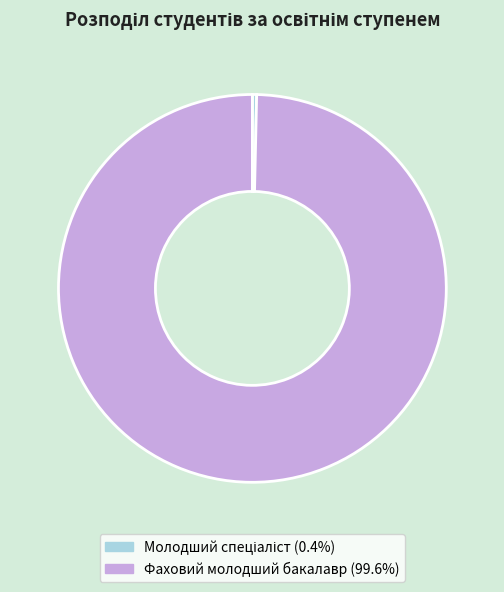

Does Фаховий молодший бакалавр (99.6%) represent more than half of the total?

Yes